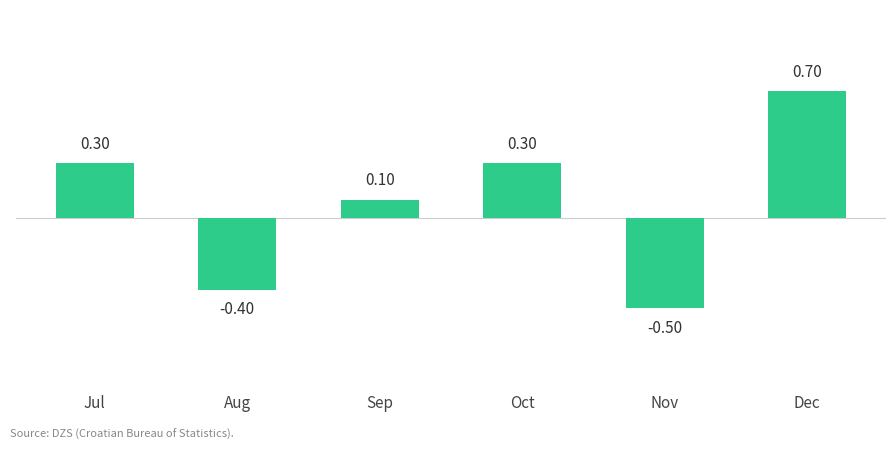

Is it true that the value at Nov is -0.9?

False